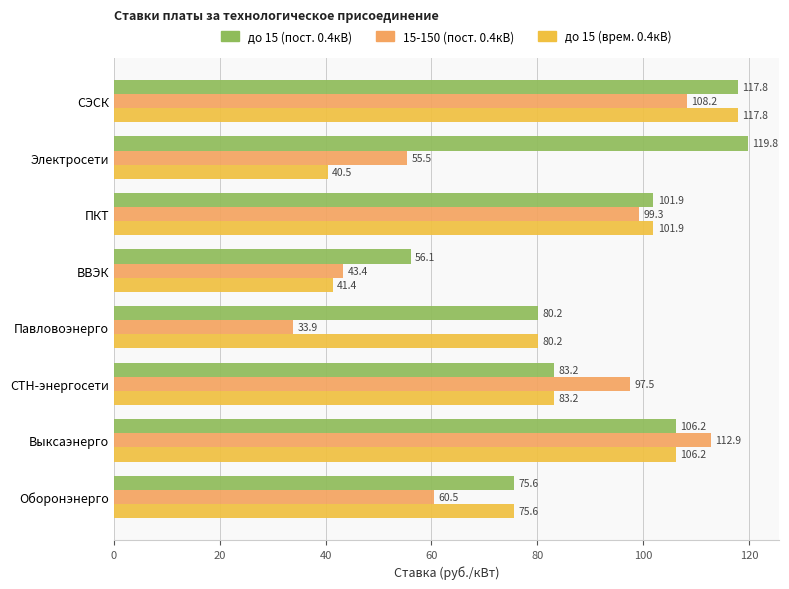

How many series are shown in this chart?

3